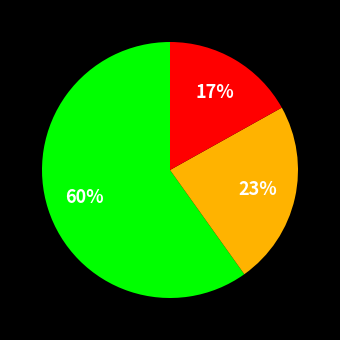

To the nearest percent, what is the average slice percentage?

33%